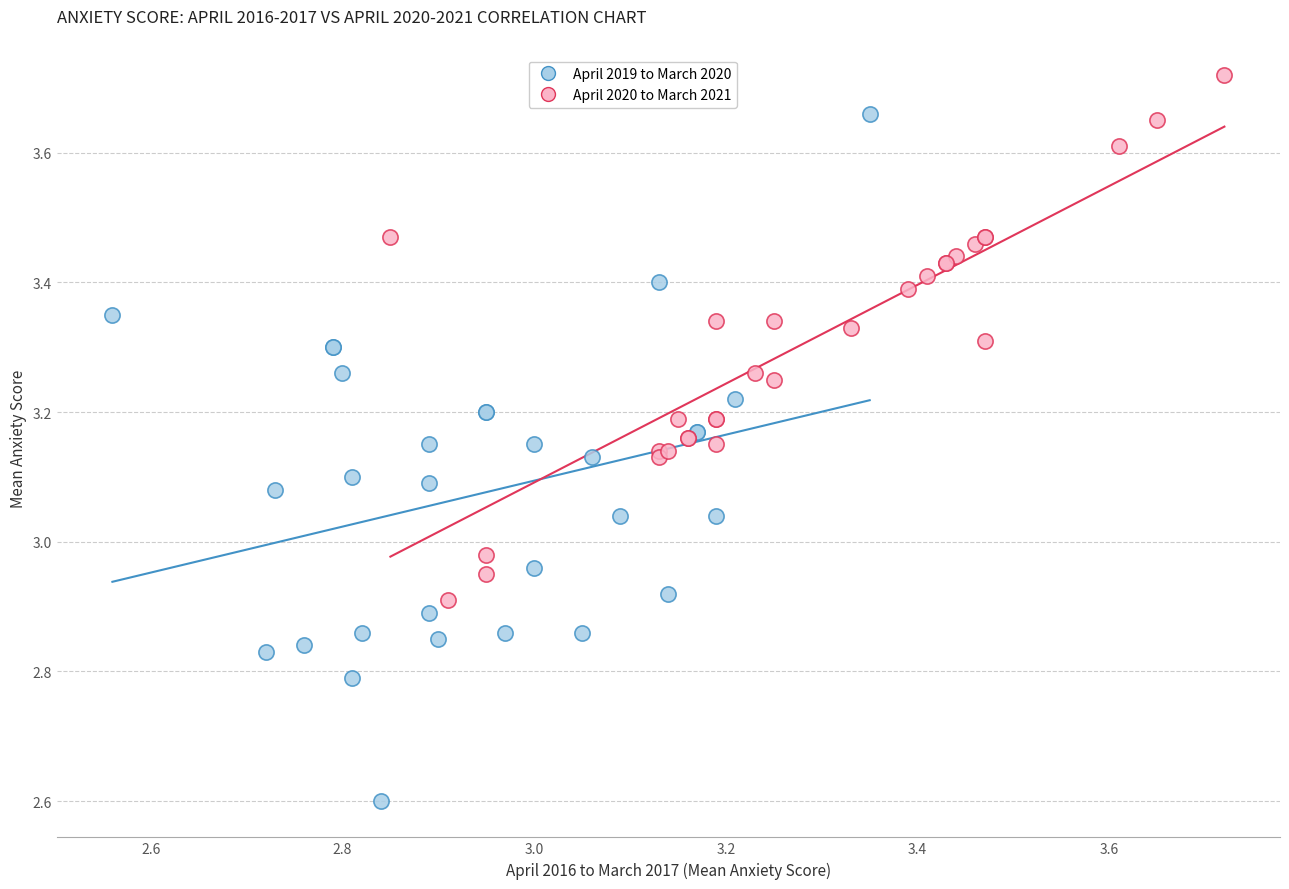

What are all the series names shown in the legend?

April 2019 to March 2020, April 2020 to March 2021